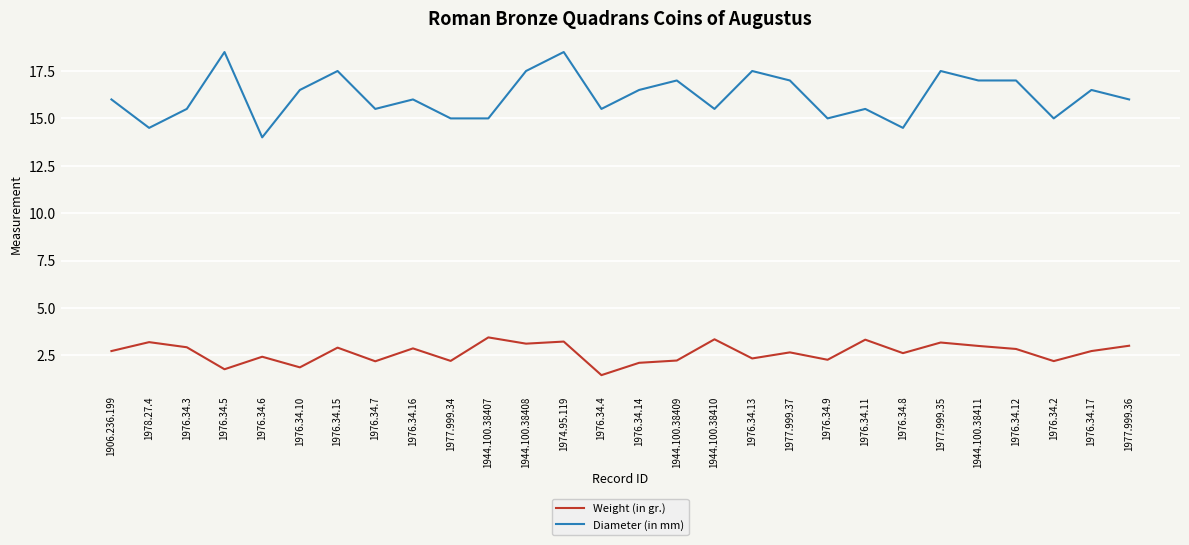

Which series has the widest spread of values?

Diameter (in mm)